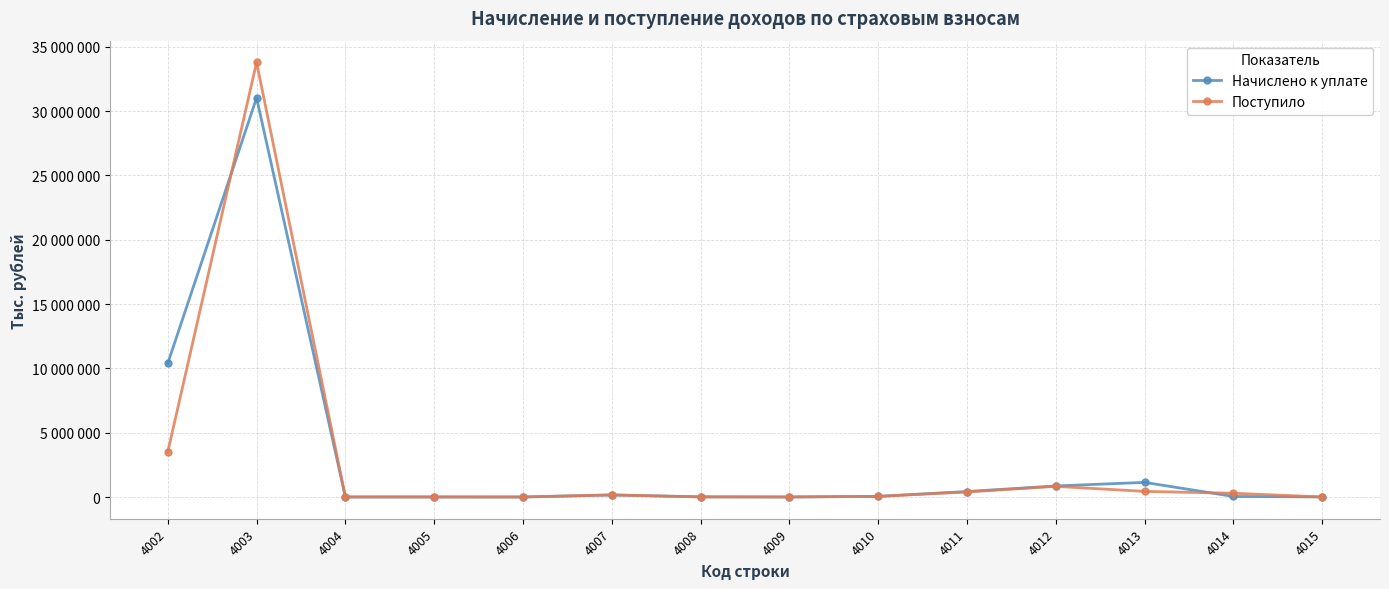

At which label does Поступило first exceed 167700?

4002